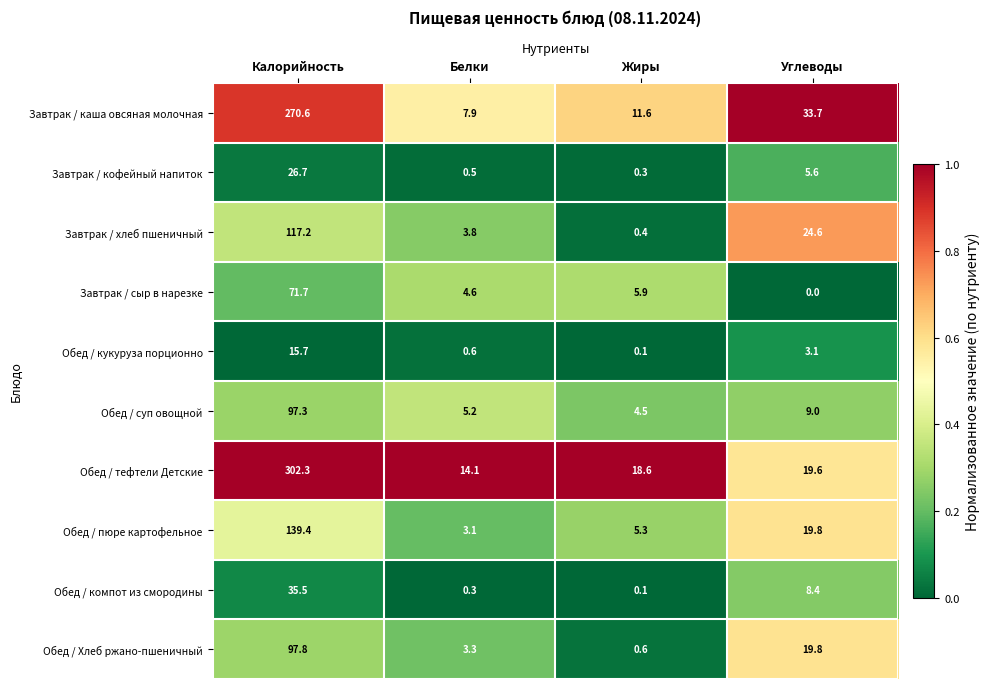

What is the sum of the Обед / пюре картофельное values at Белки and Углеводы?

22.9